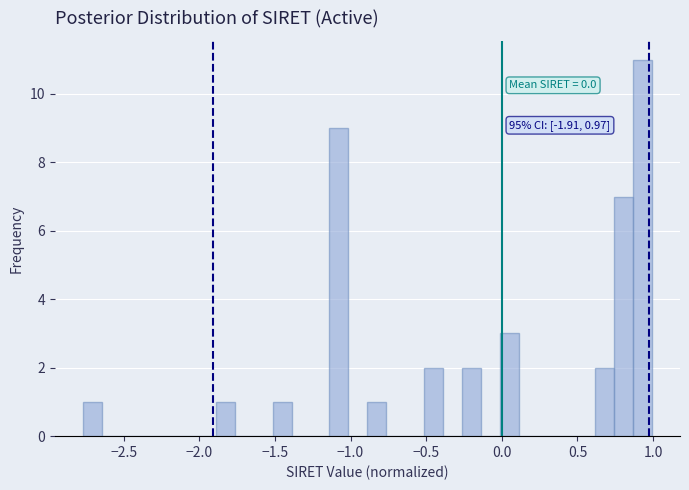

Around what value on the x-axis is the tallest bar? Give the approximate position of its centre, as read against the axis.

0.95